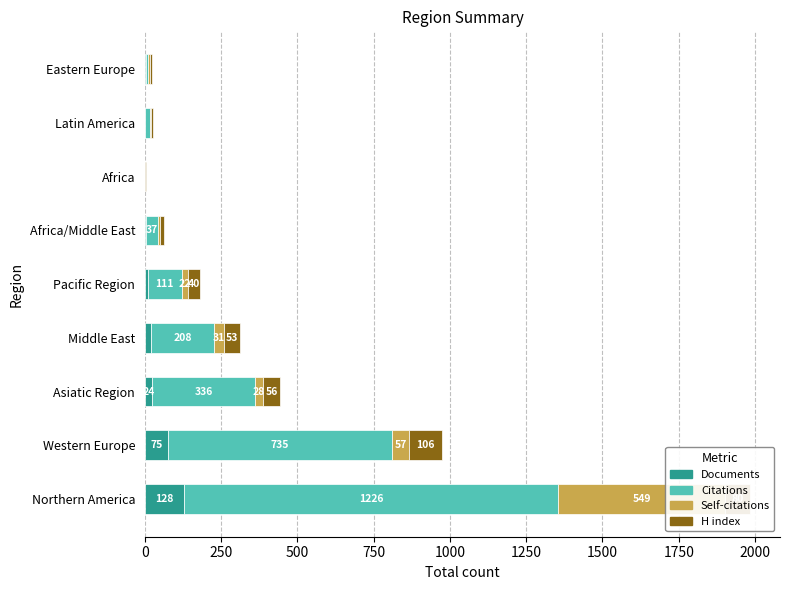

Reading left to right, list all the values displayed in this chart.

Documents: 128	75	24	19	9	5	1	1	2
Citations: 1226	735	336	208	111	37	0	17	9
Self-citations: 549	57	28	31	22	7	0	1	5
H index: 80	106	56	53	40	12	2	7	7